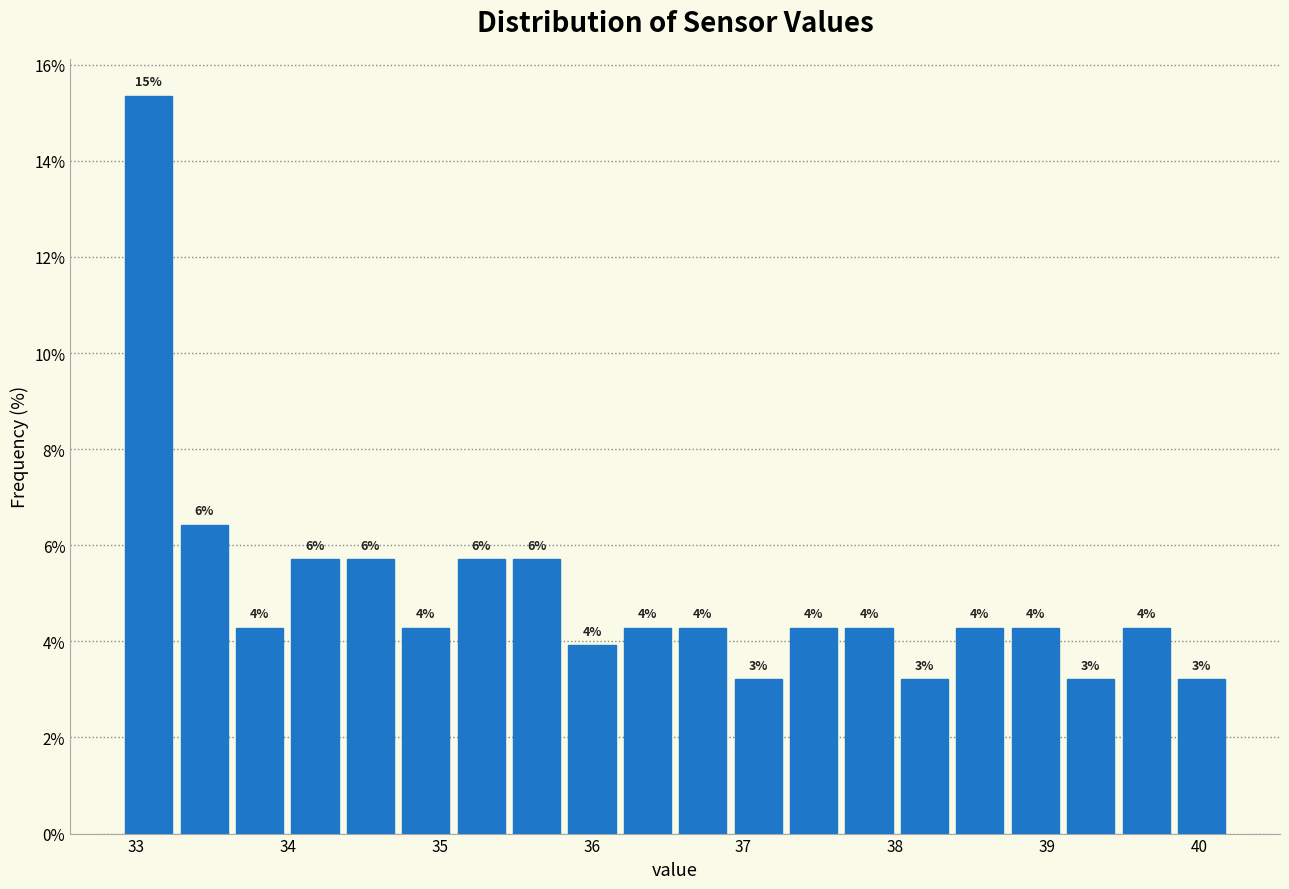

Around what value on the x-axis is the tallest bar? Give the approximate position of its centre, as read against the axis.

33.1